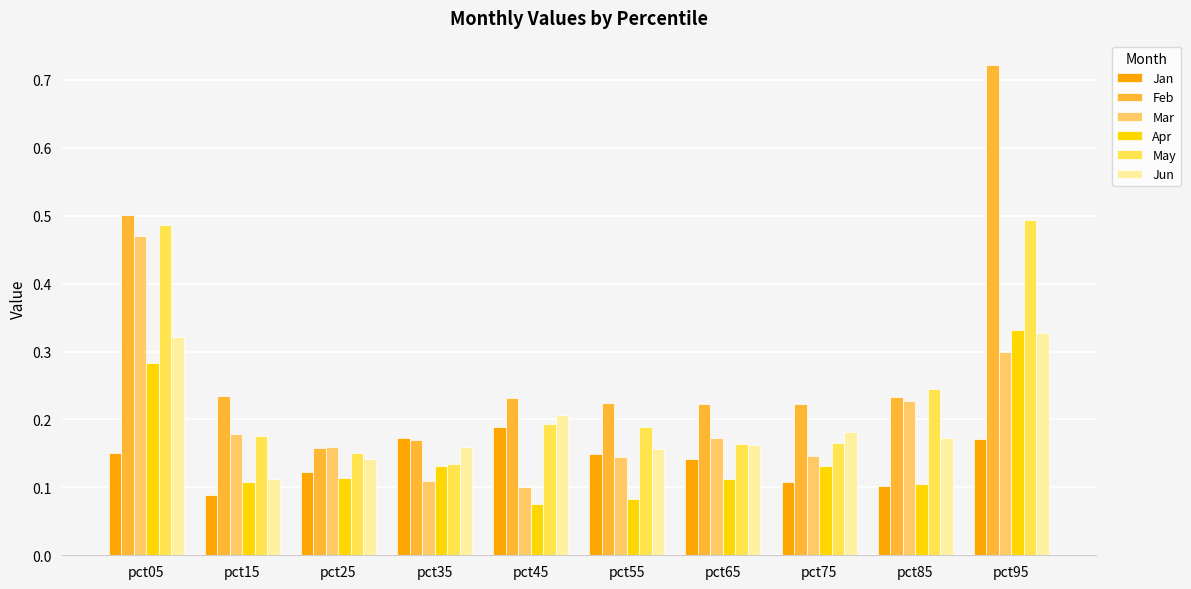

What is the difference between the second highest and minimum values in the Feb series?

0.3